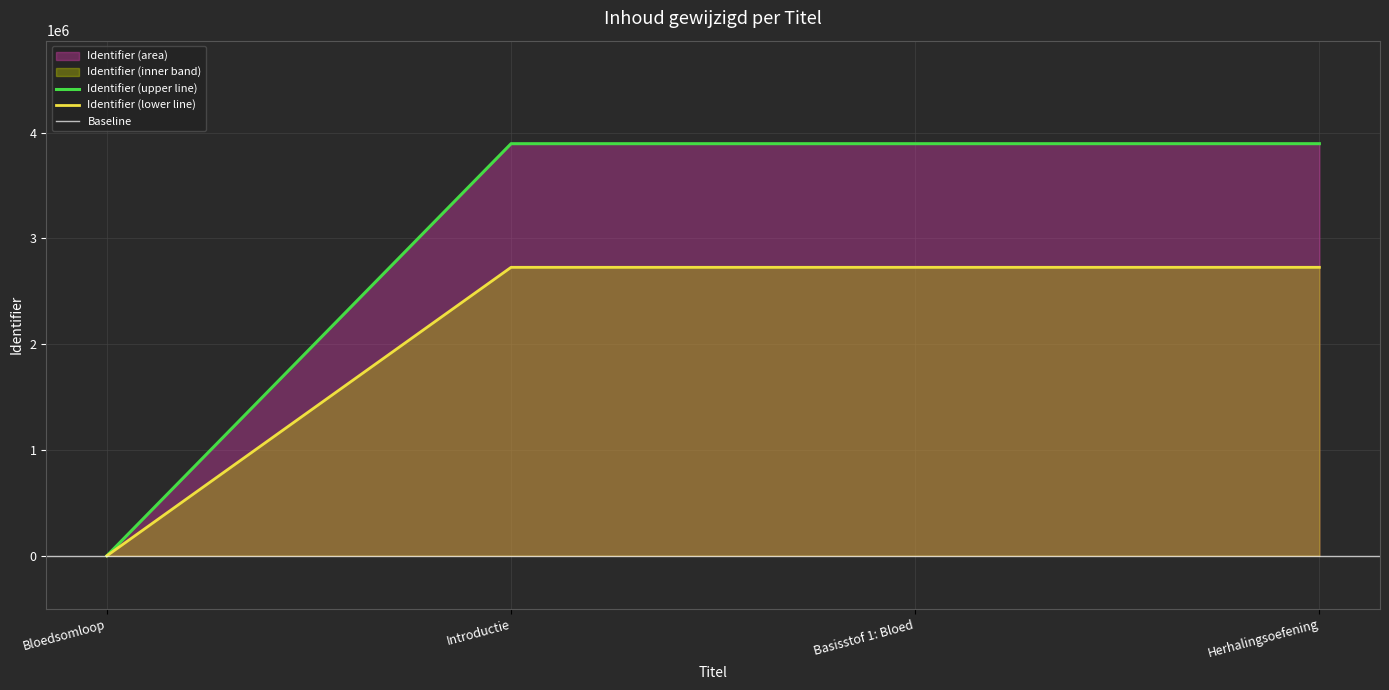

What is the ratio of the value at Basisstof 1: Bloed to the value at Herhalingsoefening?

1.0